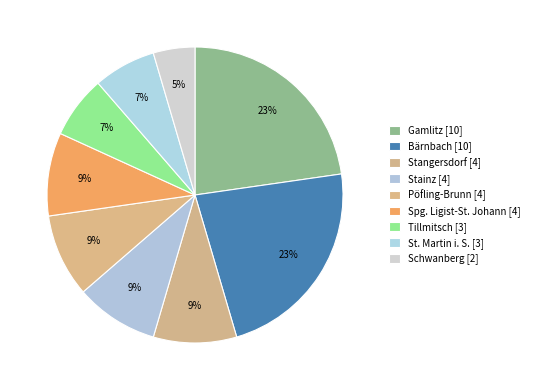

How many slices are in this pie chart?

9